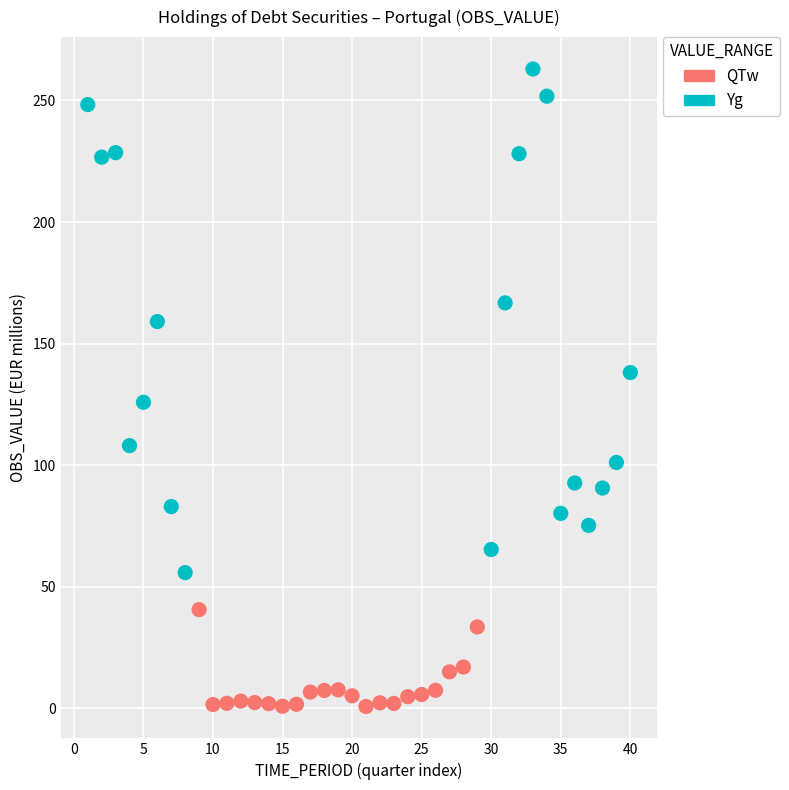

Which series reaches the maximum Y coordinate?

Yg